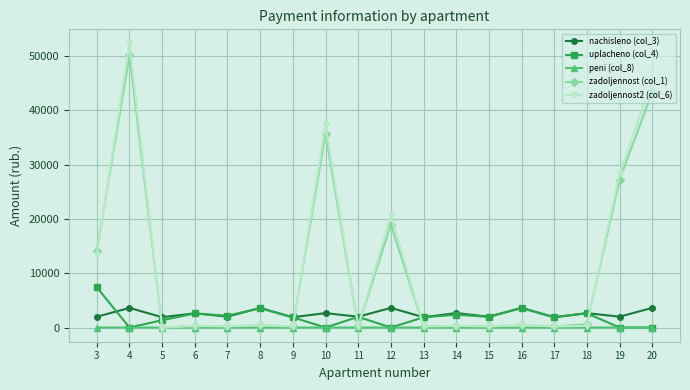

At which label does nachisleno (col_3) first exceed 2616?

4